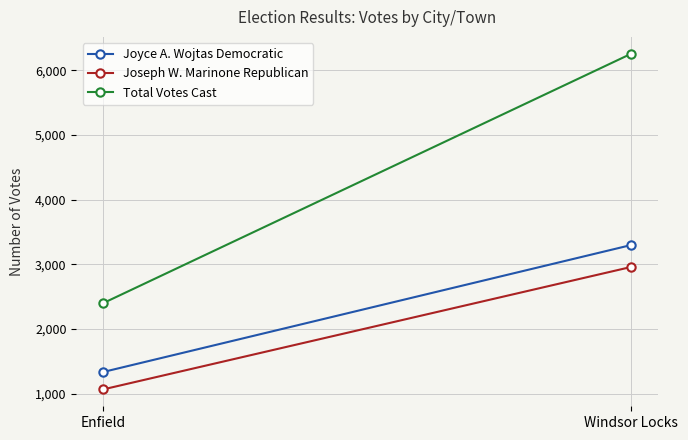

What is the maximum value shown in the chart?

6255